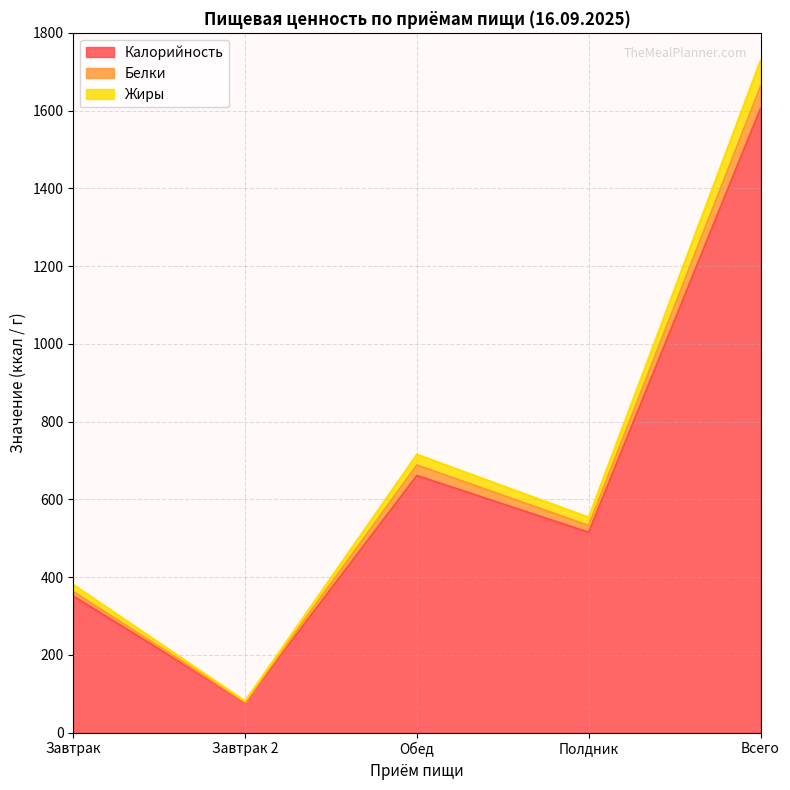

How many data points in Жиры are above 553?

3